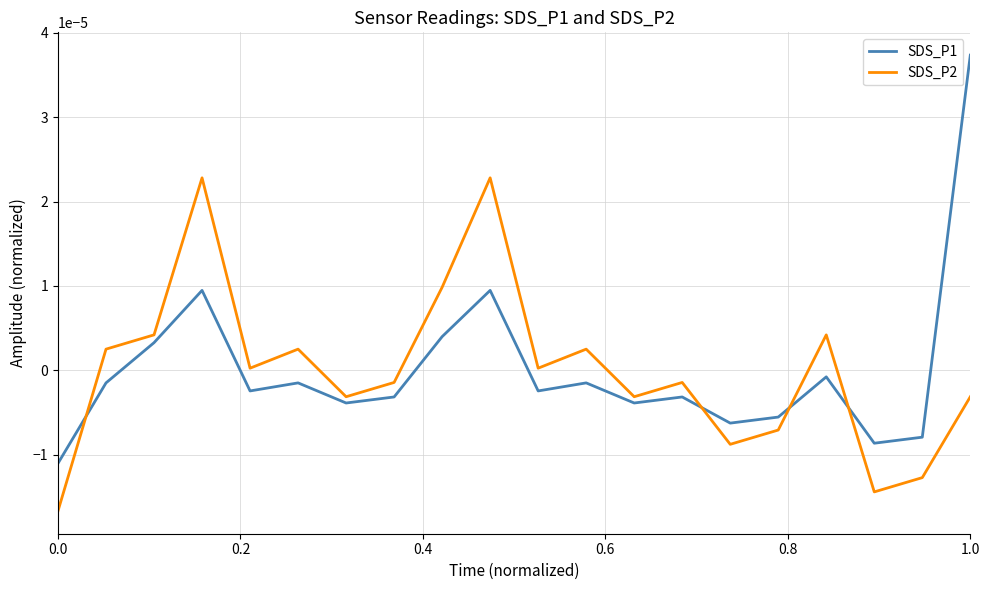

In SDS_P2, how many points are higher than both neighbors (excluding endpoints)?

6